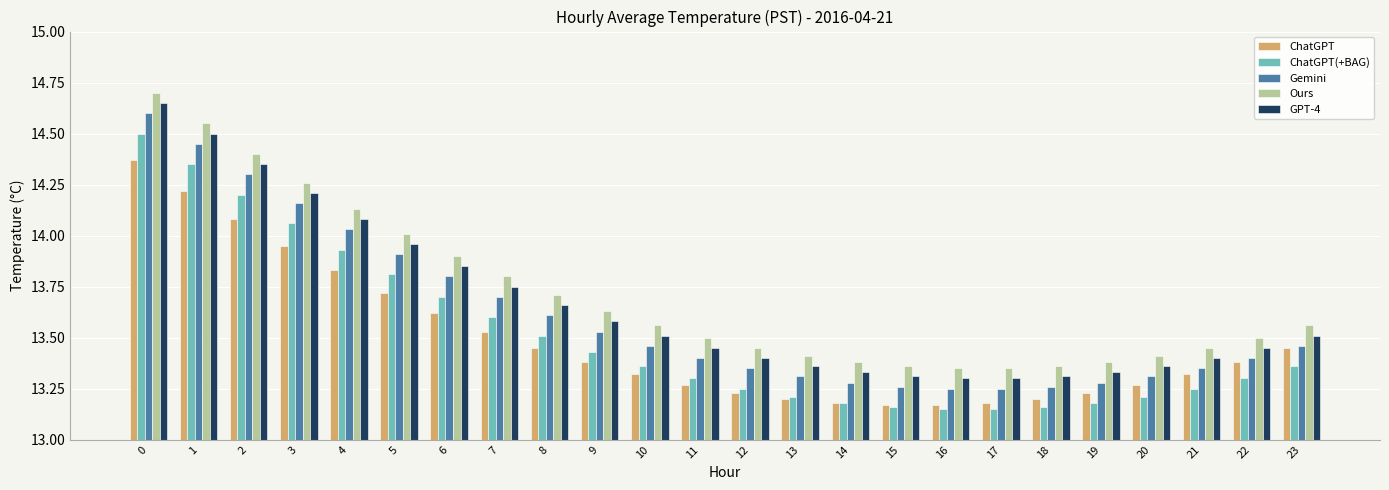

What is the spread (max minus min) of values at 6?

0.3